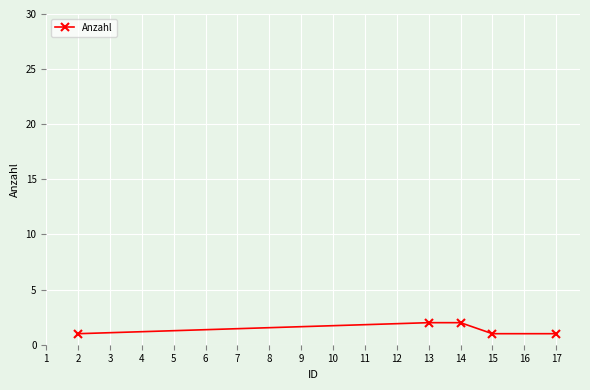

What is the sum of the values at 14 and 17?

3